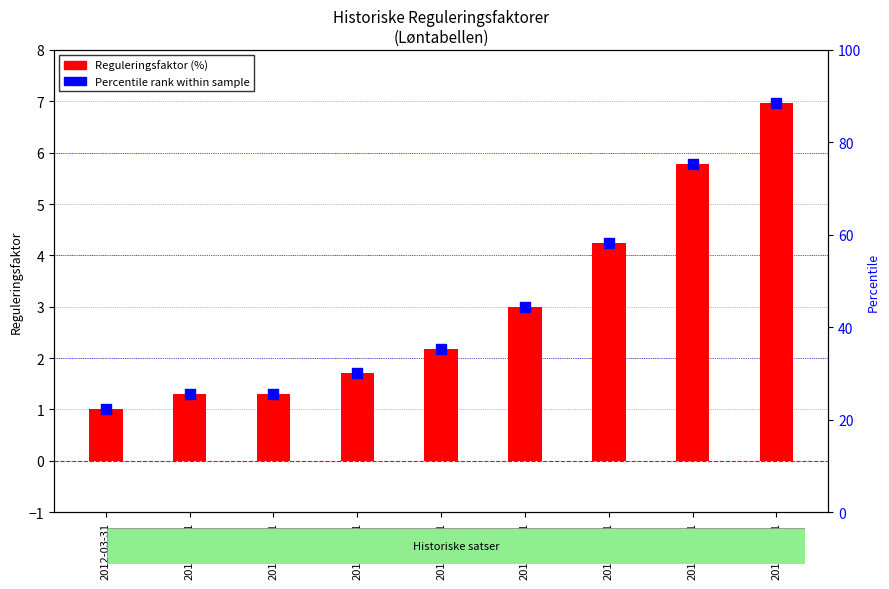

At how many categories does at least one series exceed 4?

3